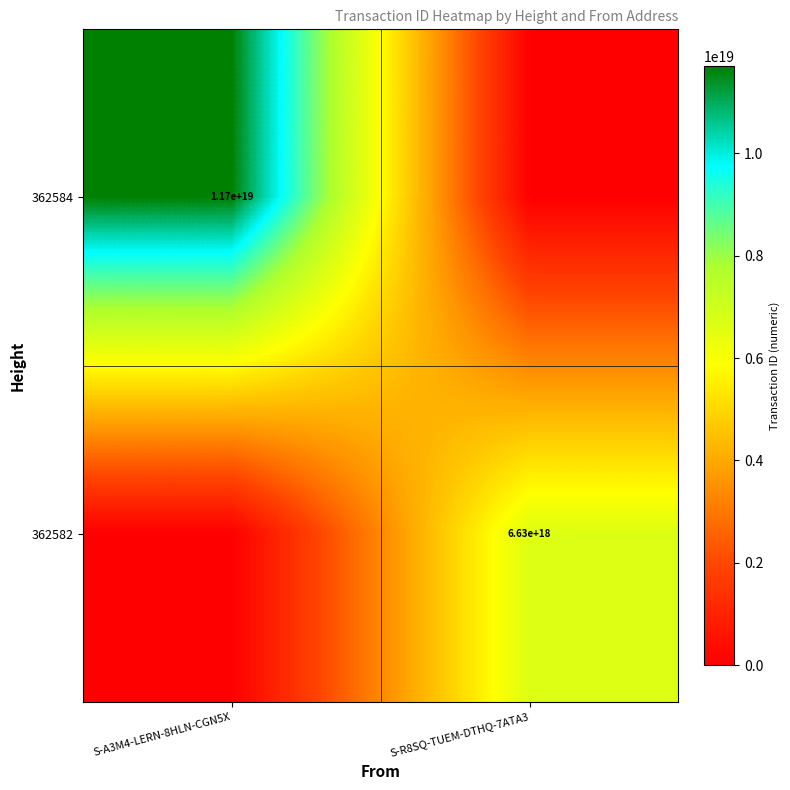

Between S-R8SQ-TUEM-DTHQ-7ATA3 and S-A3M4-LERN-8HLN-CGN5X, which is larger?

S-A3M4-LERN-8HLN-CGN5X